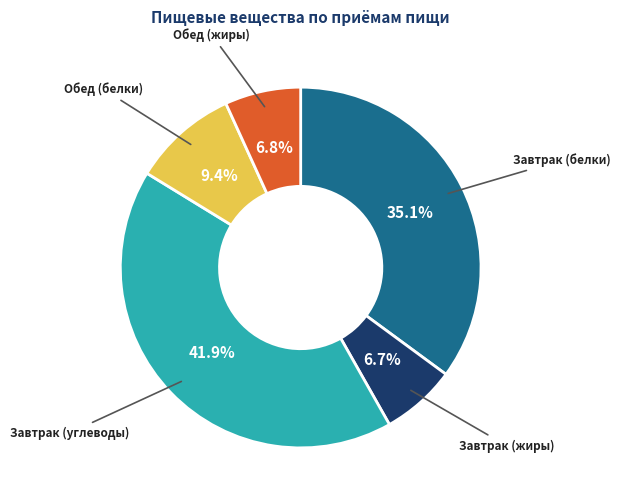

Is there any slice that represents more than half of the pie?

No